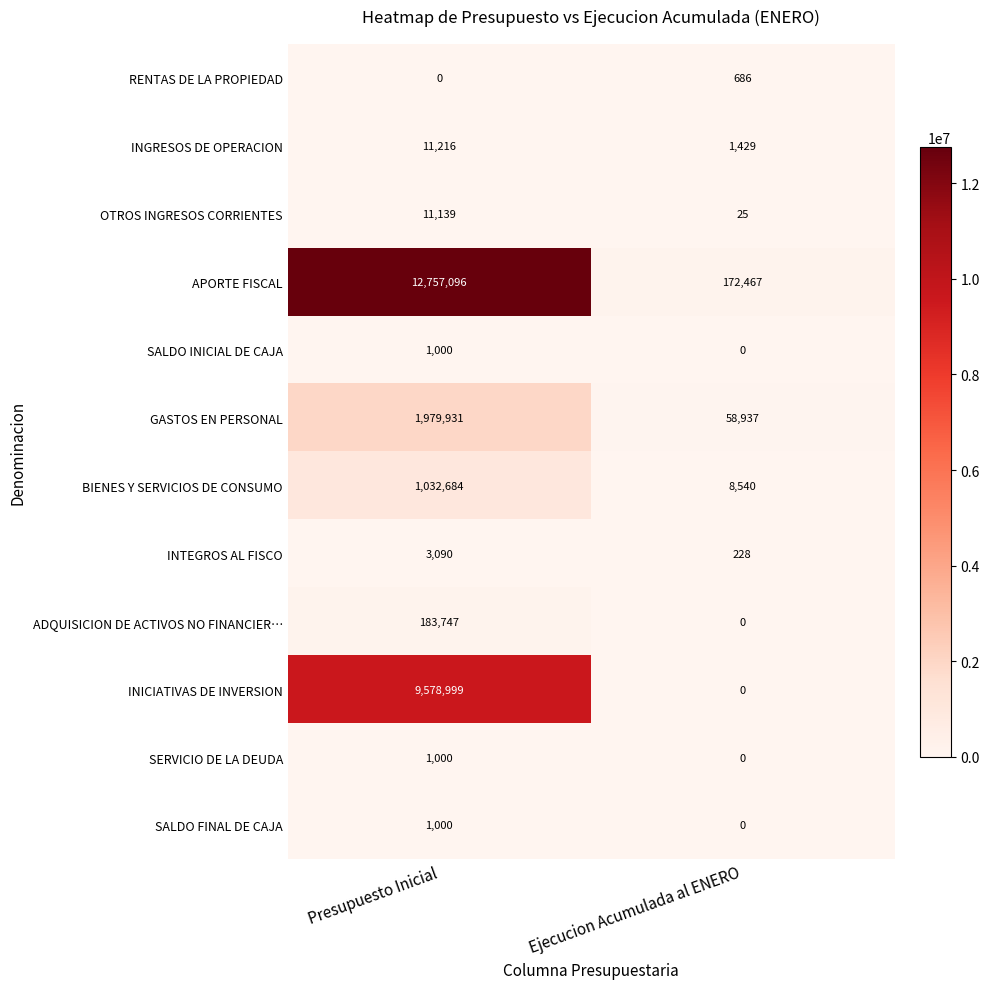

Reading left to right, extract all data points from this chart.

RENTAS DE LA PROPIEDAD: 0	686
INGRESOS DE OPERACION: 11216	1429
OTROS INGRESOS CORRIENTES: 11139	25
APORTE FISCAL: 12757096	172467
SALDO INICIAL DE CAJA: 1000	0
GASTOS EN PERSONAL: 1979931	58937
BIENES Y SERVICIOS DE CONSUMO: 1032684	8540
INTEGROS AL FISCO: 3090	228
ADQUISICION DE ACTIVOS NO FINANCIER…: 183747	0
INICIATIVAS DE INVERSION: 9578999	0
SERVICIO DE LA DEUDA: 1000	0
SALDO FINAL DE CAJA: 1000	0